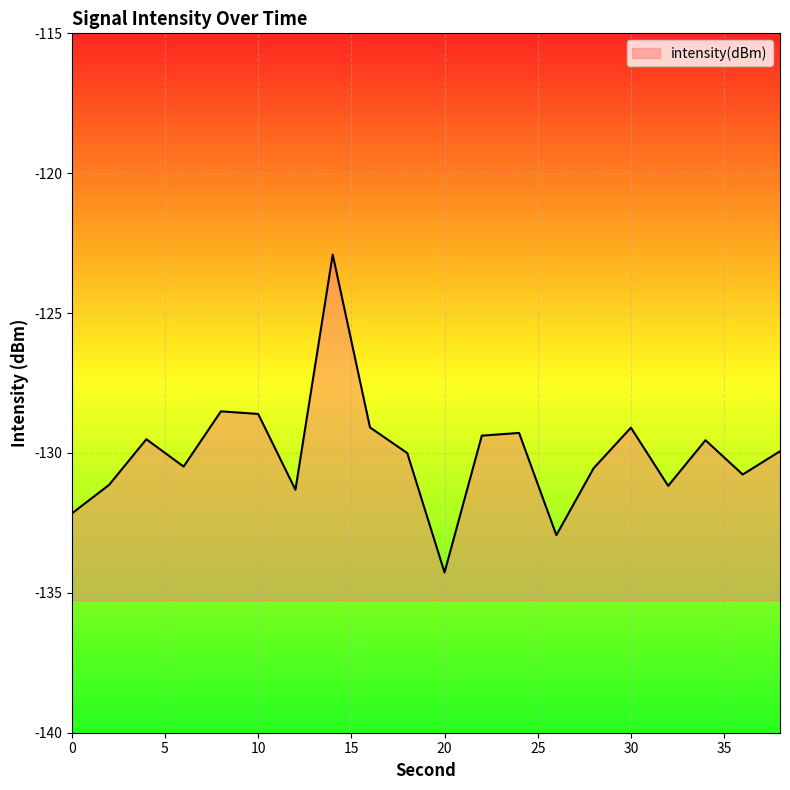

Where is the first local minimum?

6